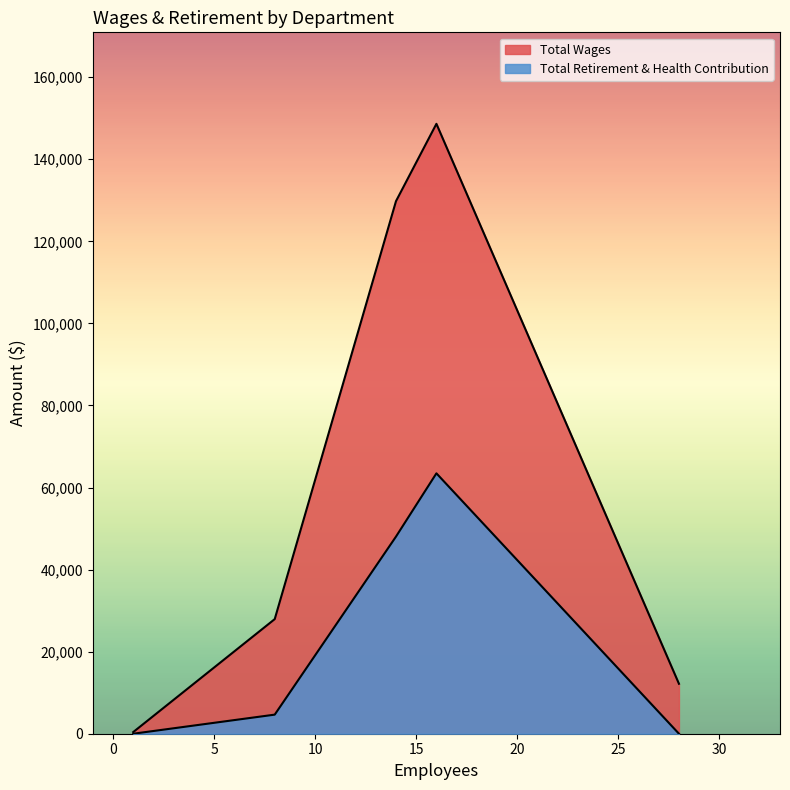

At how many categories does at least one series exceed 99715?

2